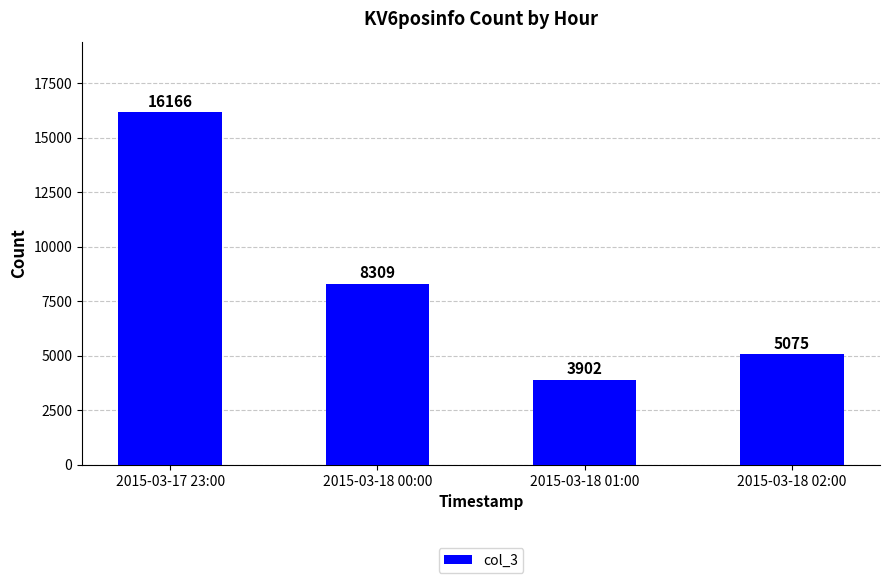

Which has a higher value, 2015-03-18 01:00 or 2015-03-18 02:00?

2015-03-18 02:00